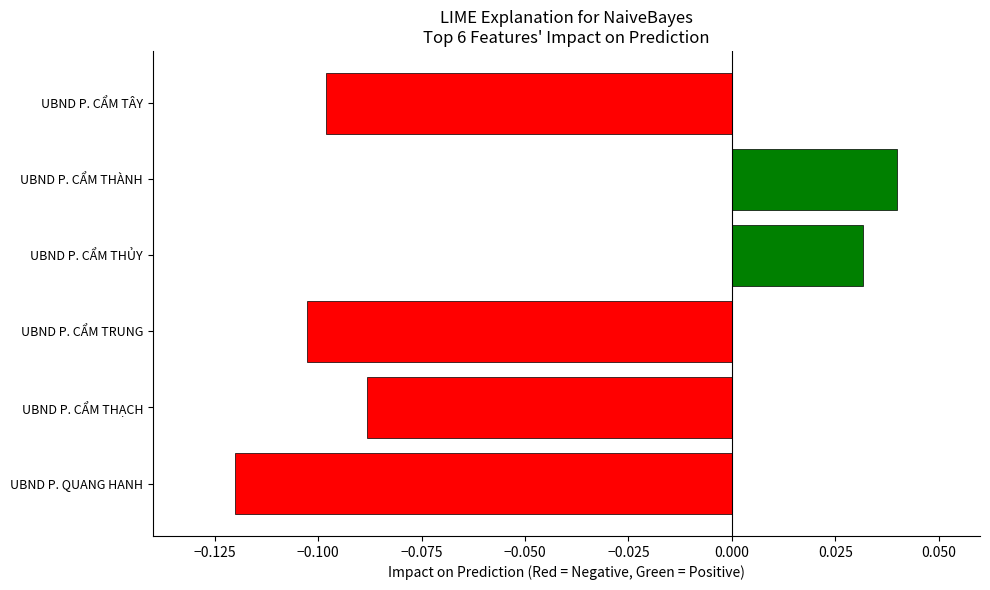

At which label is the value closest to 0?

UBND P. CẨM THỦY